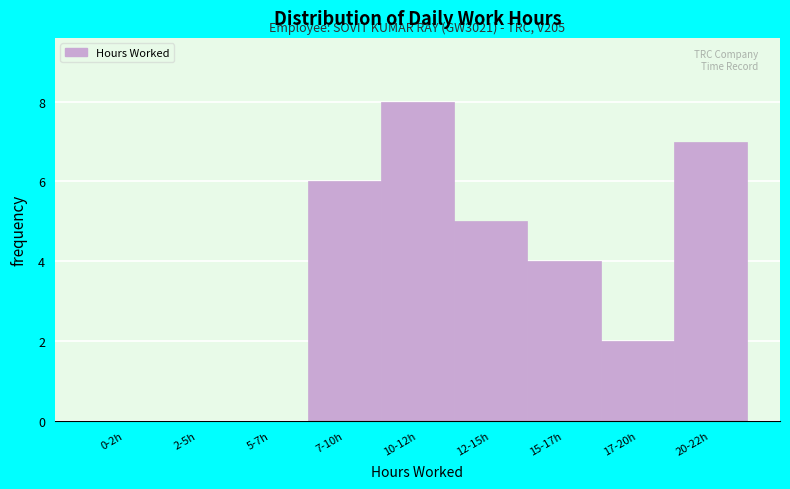

Reading left to right, transcribe all the data shown in this chart.

0-2h=0	2-5h=0	5-7h=0	7-10h=6	10-12h=8	12-15h=5	15-17h=4	17-20h=2	20-22h=7